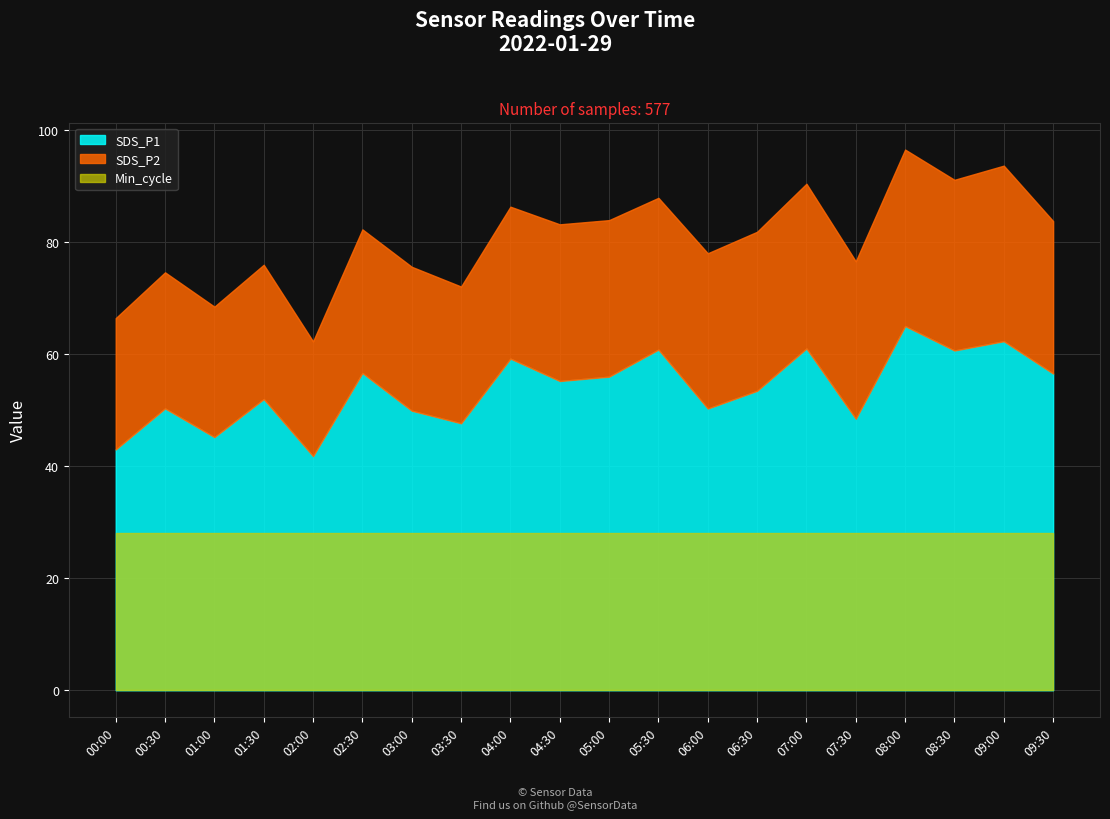

At which category does Max_cycle reach its first local peak?

00:30